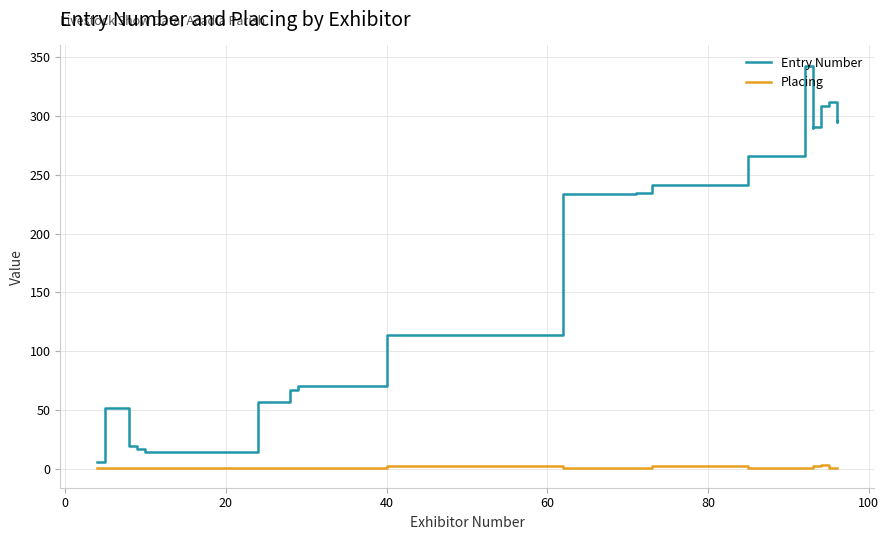

What is the label of the 16th point from the right?

60